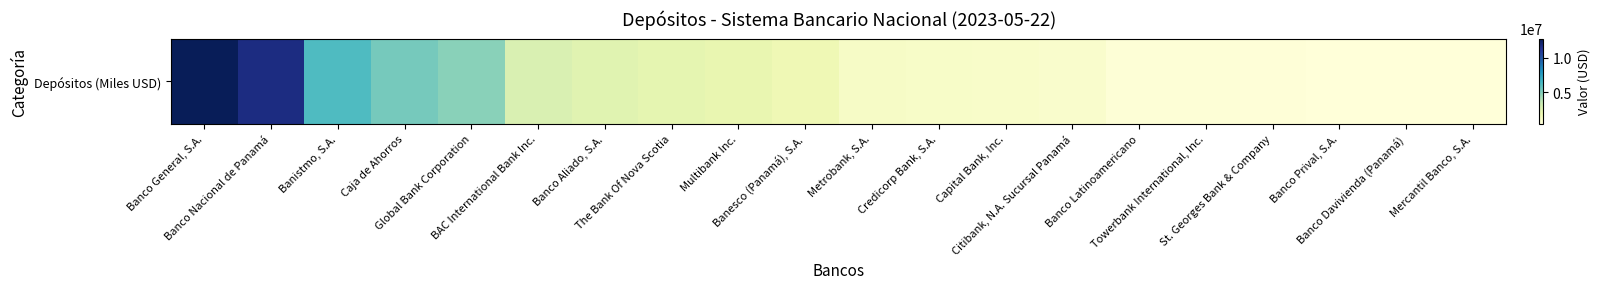

List the labels in order of value, smallest first.

Mercantil Banco, S.A., Banco Davivienda (Panamá), Banco Prival, S.A., St. Georges Bank & Company, Towerbank International, Inc., Banco Latinoamericano, Citibank, N.A. Sucursal Panamá, Capital Bank, Inc., Credicorp Bank, S.A., Metrobank, S.A., Banesco (Panamá), S.A., Multibank Inc., The Bank Of Nova Scotia, Banco Aliado, S.A., BAC International Bank Inc., Global Bank Corporation, Caja de Ahorros, Banistmo, S.A., Banco Nacional de Panamá, Banco General, S.A.